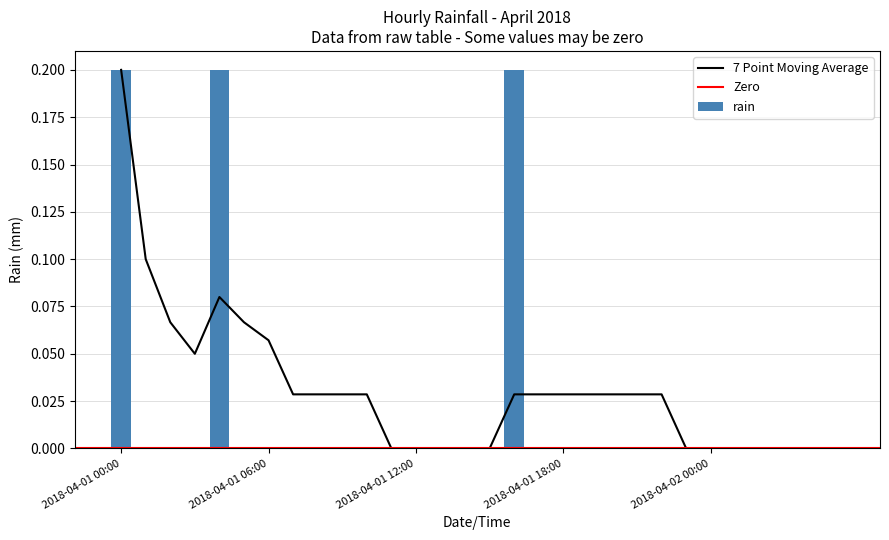

List the labels in order of value, smallest first.

01:00, 02:00, 03:00, 05:00, 06:00, 07:00, 08:00, 09:00, 10:00, 11:00, 12:00, 13:00, 14:00, 15:00, 17:00, 18:00, 19:00, 20:00, 21:00, 22:00, 23:00, 00:00, 01:00, 02:00, 03:00, 04:00, 05:00, 00:00, 04:00, 16:00